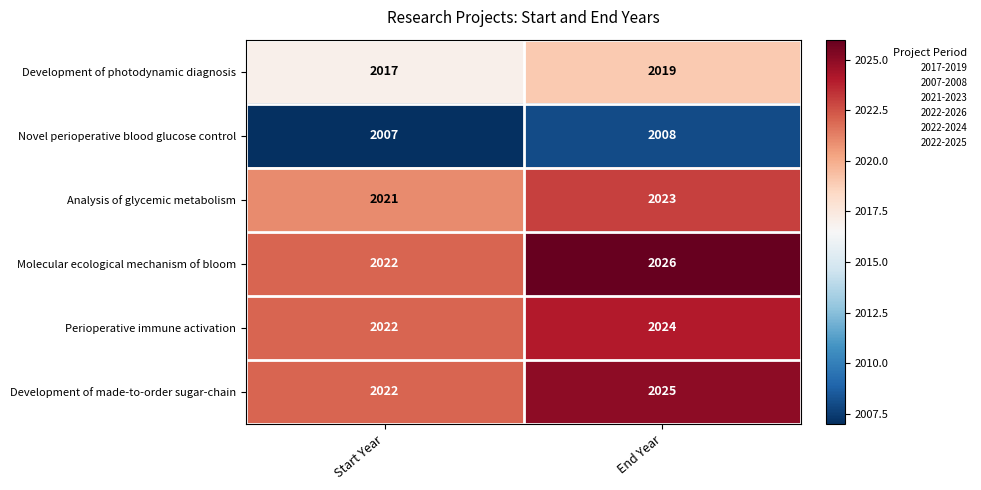

Is it true that Molecular ecological mechanism of bloom equals 422 at Start Year?

False